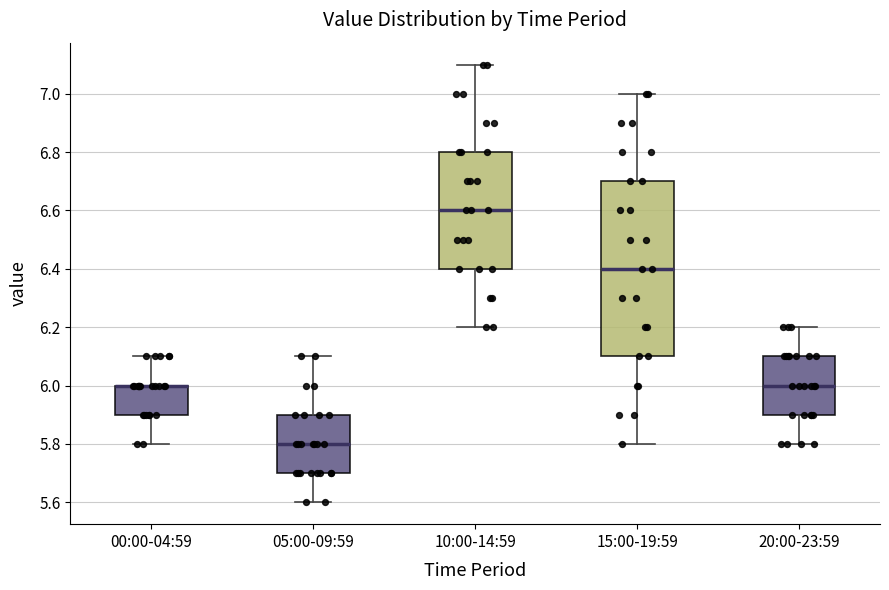

Reading left to right, transcribe this box plot: for each box, give where its median line is, the range the box spans, and where its two whiskers end, as read against the y-axis. The values are not printed on the chart, so give them approximately, as read against the axis.

00:00-04:59: median 6.0 (drawn on the box's upper edge), box 5.9 to 6.0, whiskers 5.8 to 6.1
05:00-09:59: median 5.8, box 5.7 to 5.9, whiskers 5.6 to 6.1
10:00-14:59: median 6.6, box 6.4 to 6.8, whiskers 6.2 to 7.1
15:00-19:59: median 6.4, box 6.1 to 6.7, whiskers 5.8 to 7.0
20:00-23:59: median 6.0, box 5.9 to 6.1, whiskers 5.8 to 6.2